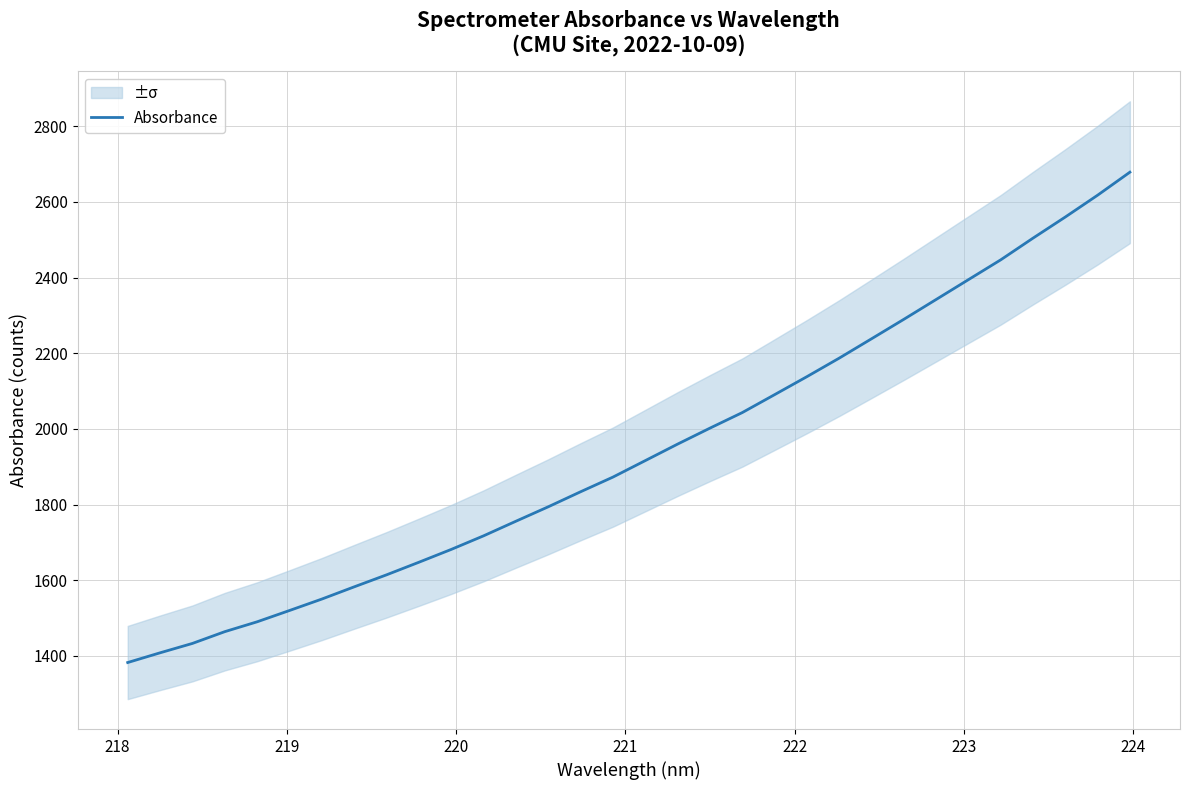

What is the smallest value displayed?

1382.4